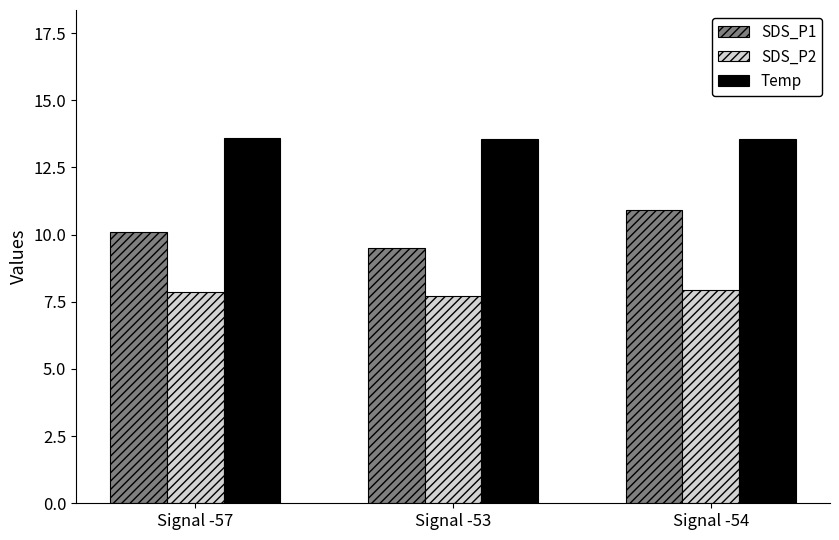

The SDS_P1 series shows 19.3 at Signal -54. True or false?

False